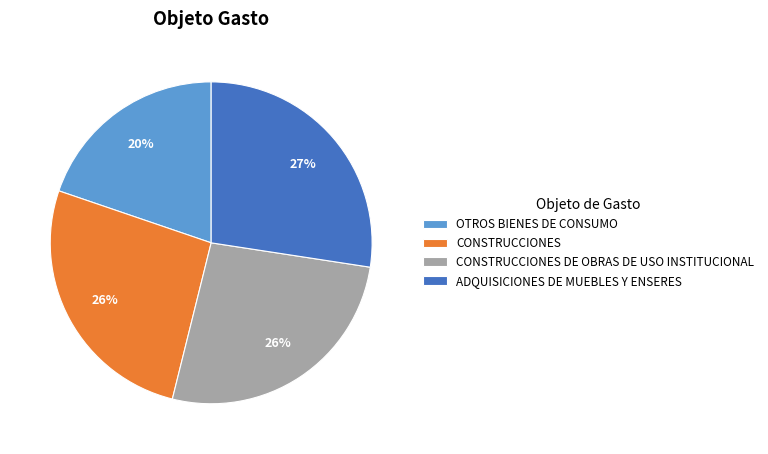

Is there a majority slice in this chart?

No